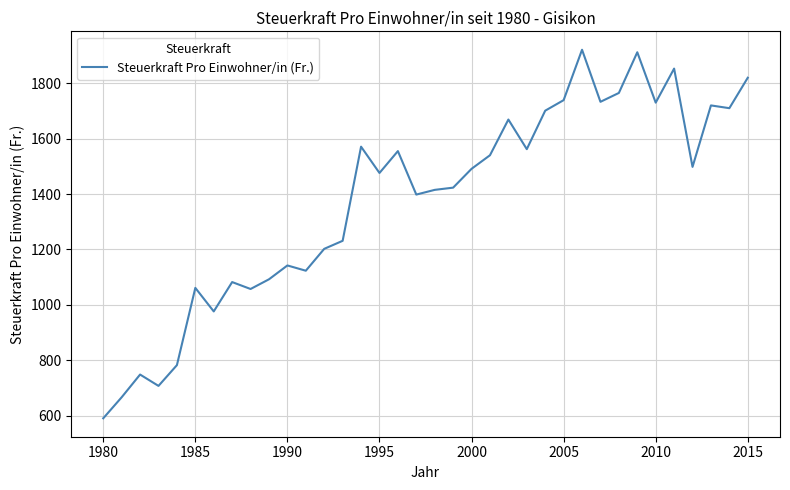

What is the greatest value displayed?

1921